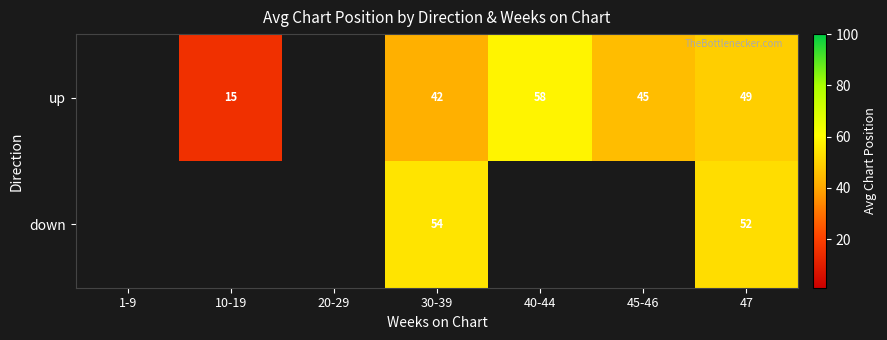

How many distinct data groups are displayed?

2